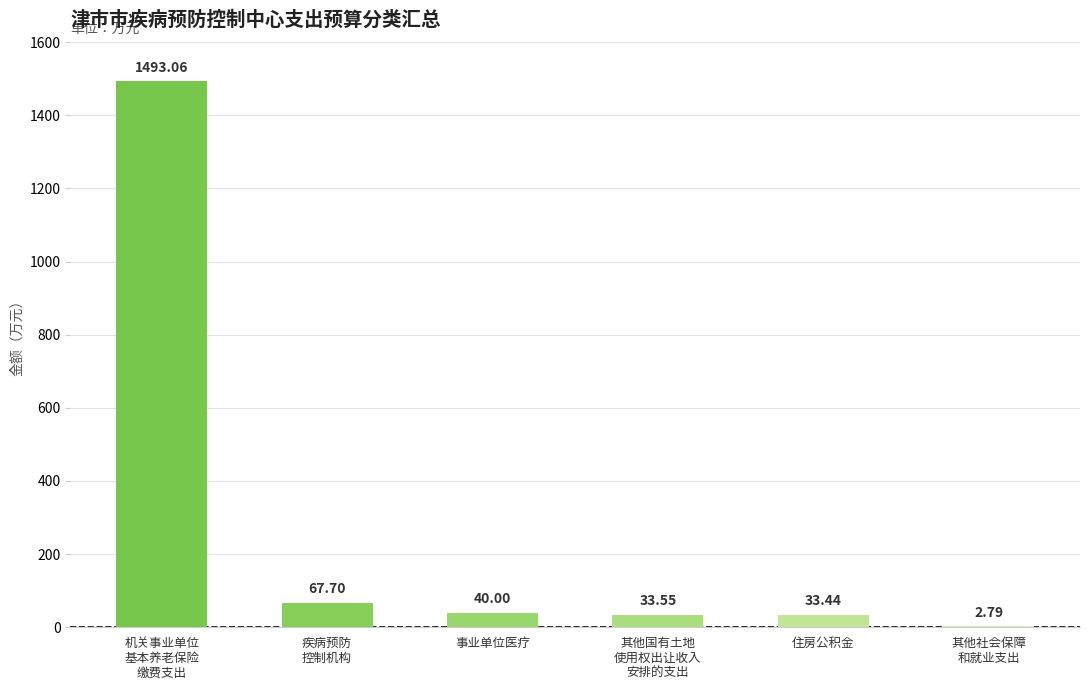

What is the maximum value shown in the chart?

1493.1